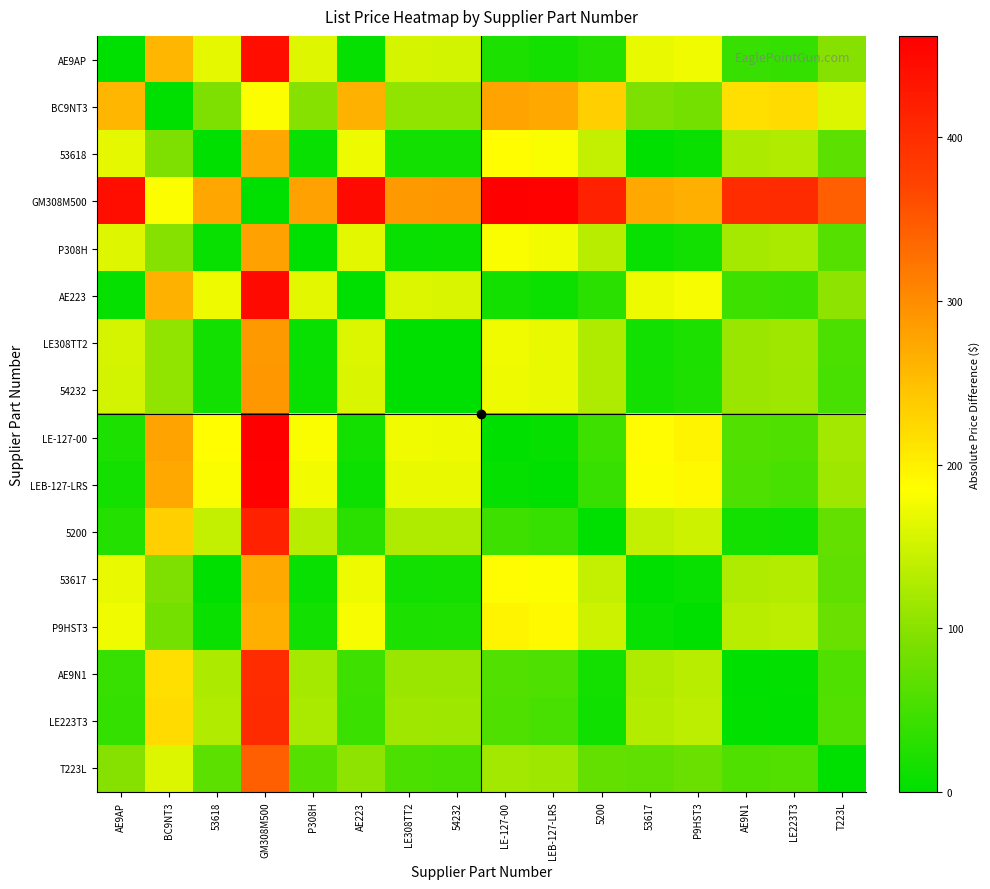

At how many categories does at least one series exceed 271?

15